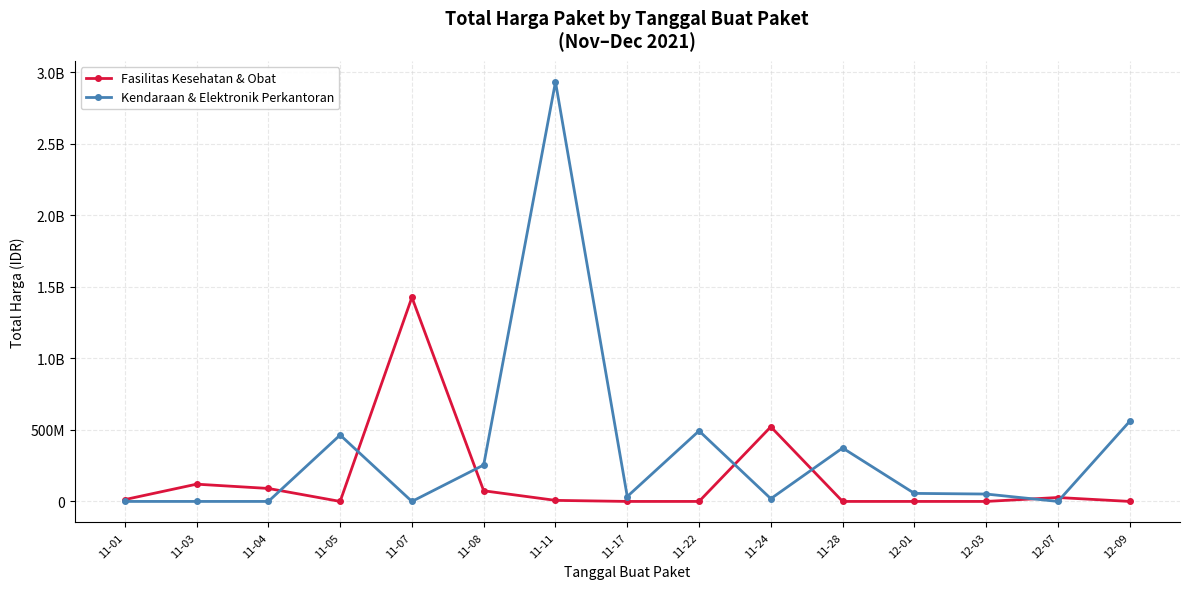

Does the chart have visible grid lines?

Yes